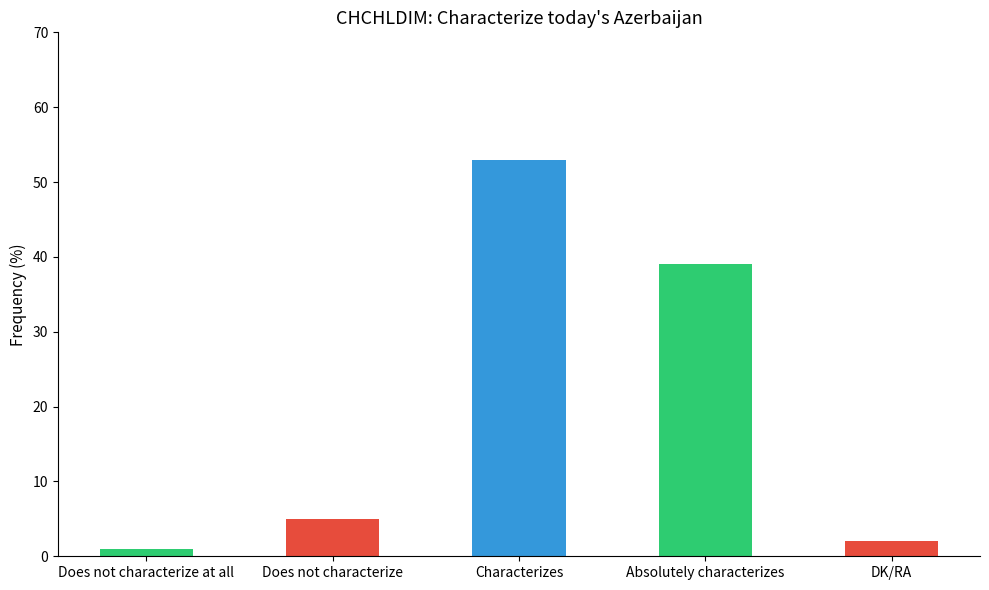

What is the sum of the values at Does not characterize and Does not characterize at all?

6